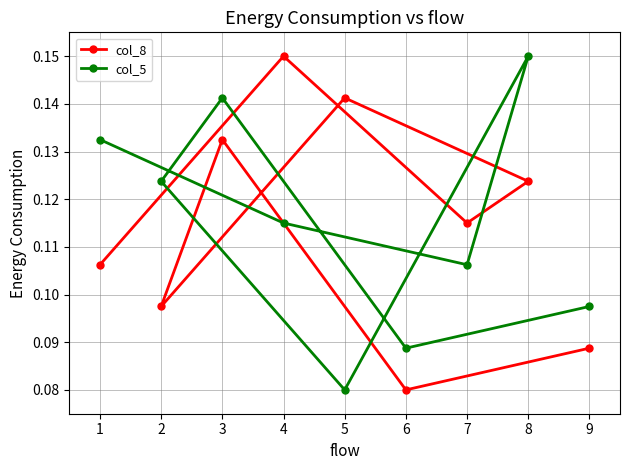

What is the value of the col_8 point at the 6th from the left?

0.1